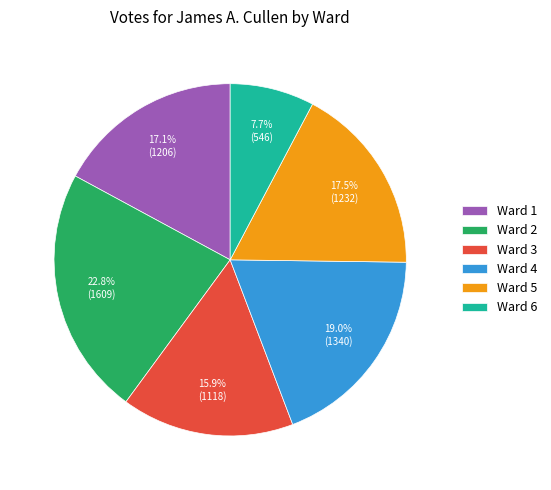

How many slices are in this pie chart?

6